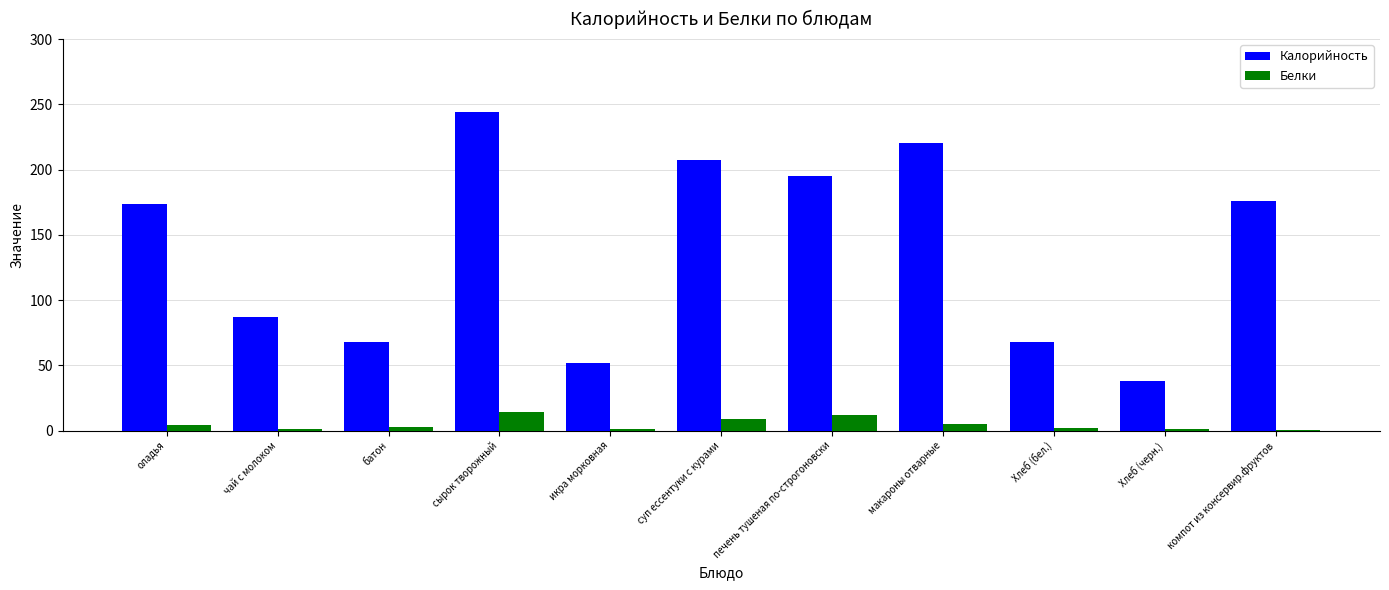

What is the average value of the Калорийность series?

139.0